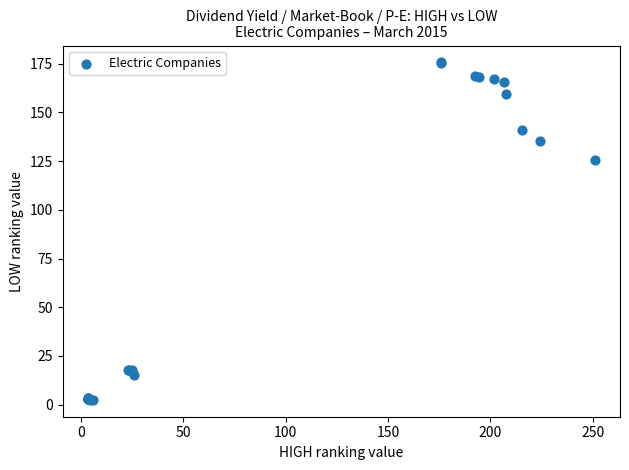

What Y value in the scatter plot is closest to 89?

125.4